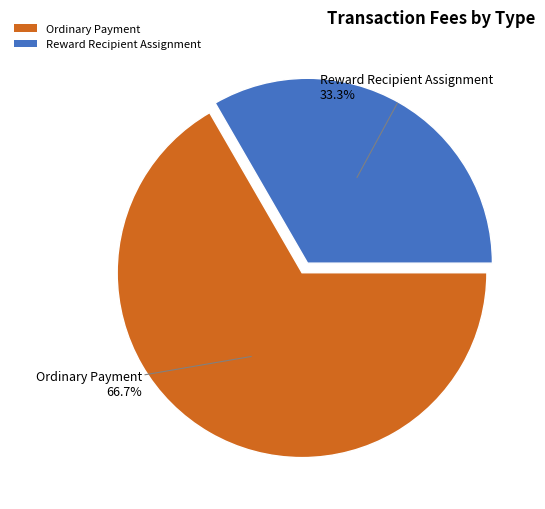

Does any single category account for the majority?

Yes